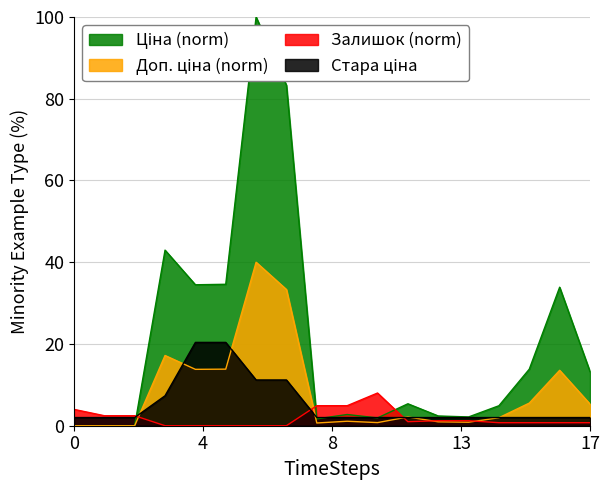

How many data points does each series have?

18